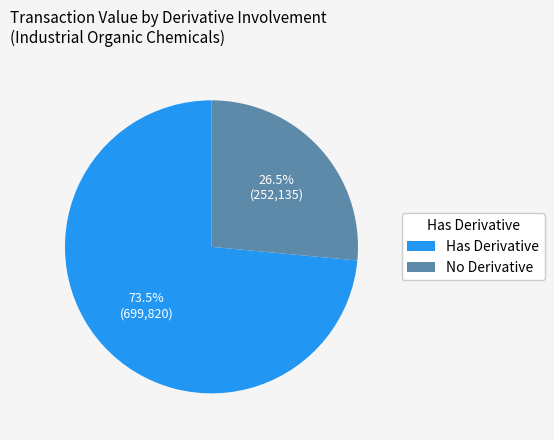

Which category has the smallest portion of the pie?

No Derivative